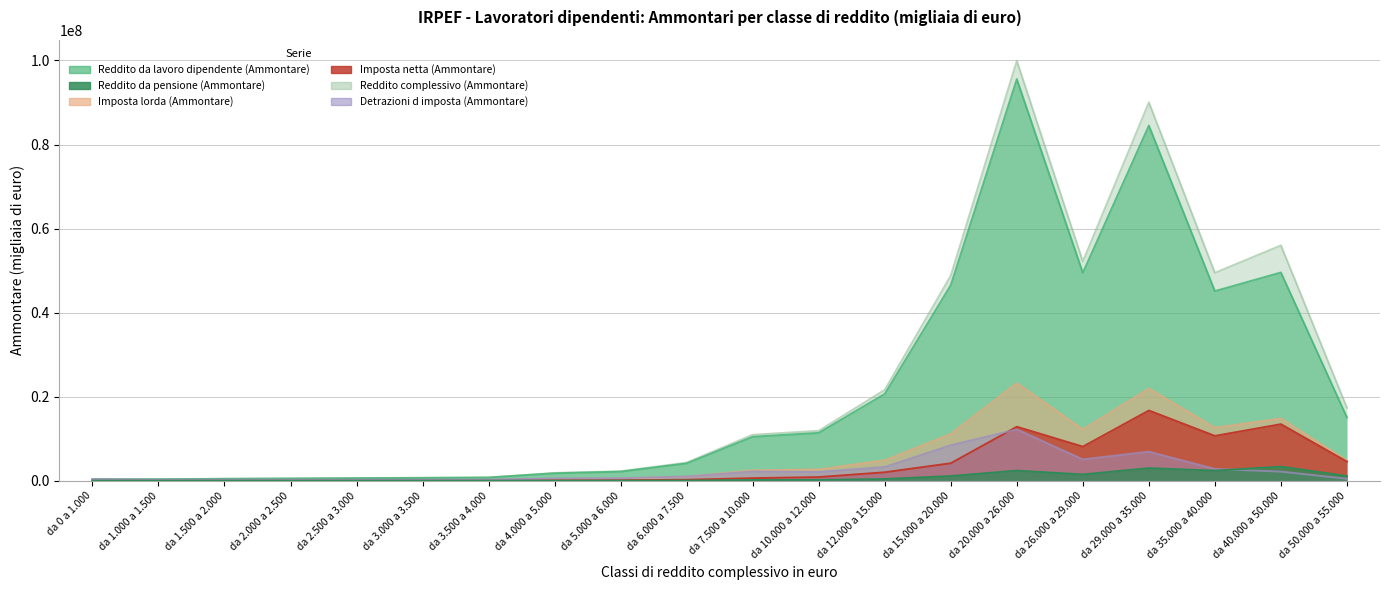

What is the sum of all Reddito da lavoro dipendente (Ammontare) values?

440084058